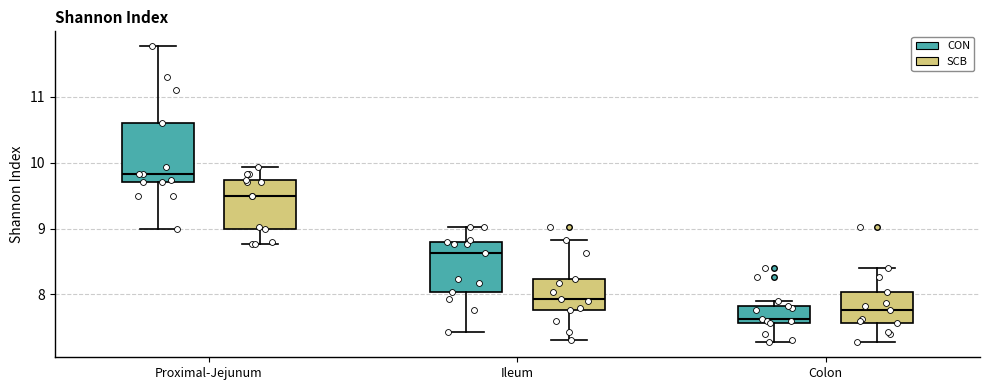

Reading left to right, read every box against the y-axis: the position of its median line, the range the box covers, and the ends of its whiskers. The values are not printed on the chart, so give them approximately, as read against the axis.

Proximal-Jejunum (CON): median 9.8, box 9.7 to 10.6, whiskers 9.0 to 11.8
Proximal-Jejunum (SCB): median 9.5, box 9.0 to 9.7, whiskers 8.8 to 9.9
Ileum (CON): median 8.6, box 8.0 to 8.8, whiskers 7.4 to 9.0
Ileum (SCB): median 7.9, box 7.8 to 8.2, whiskers 7.3 to 8.8
Colon (CON): median 7.6 (just above the box's lower edge), box 7.6 to 7.8, whiskers 7.3 to 7.9
Colon (SCB): median 7.8, box 7.6 to 8.0, whiskers 7.3 to 8.4